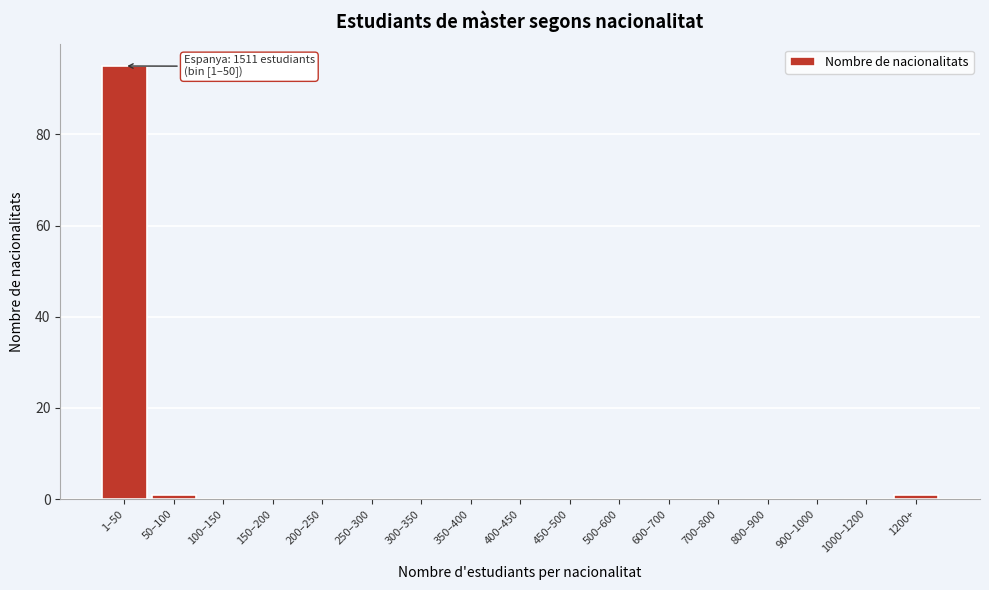

Reading left to right, transcribe all the data shown in this chart.

1–50=95	50–100=1	100–150=0	150–200=0	200–250=0	250–300=0	300–350=0	350–400=0	400–450=0	450–500=0	500–600=0	600–700=0	700–800=0	800–900=0	900–1000=0	1000–1200=0	1200+=1